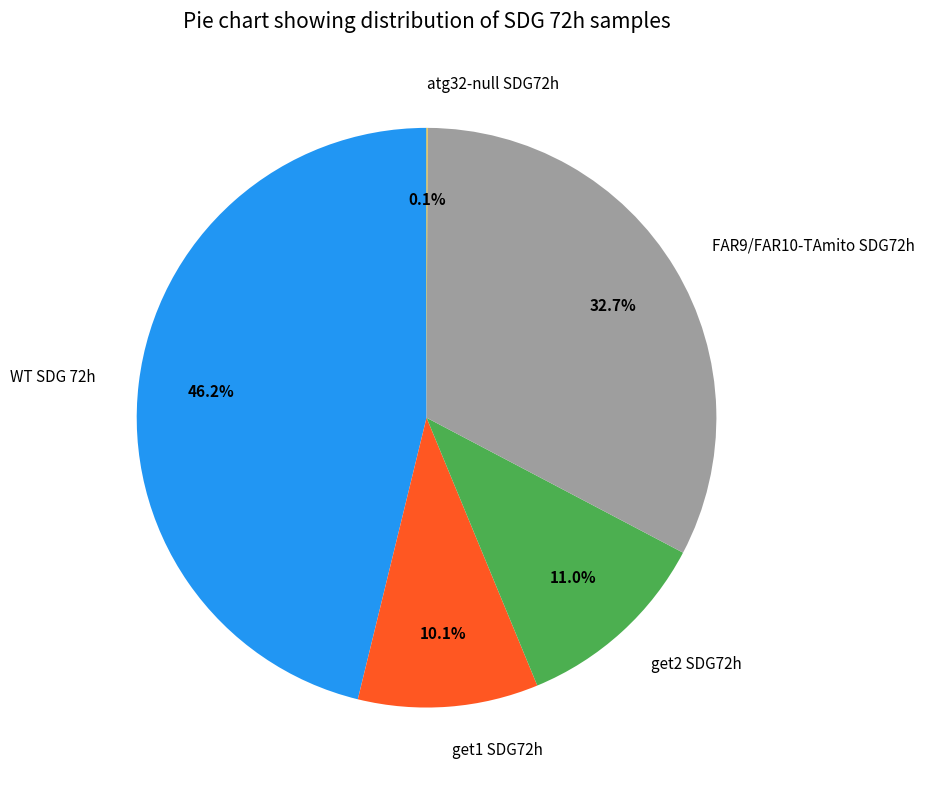

To the nearest percent, what portion does get1 SDG72h represent?

10%